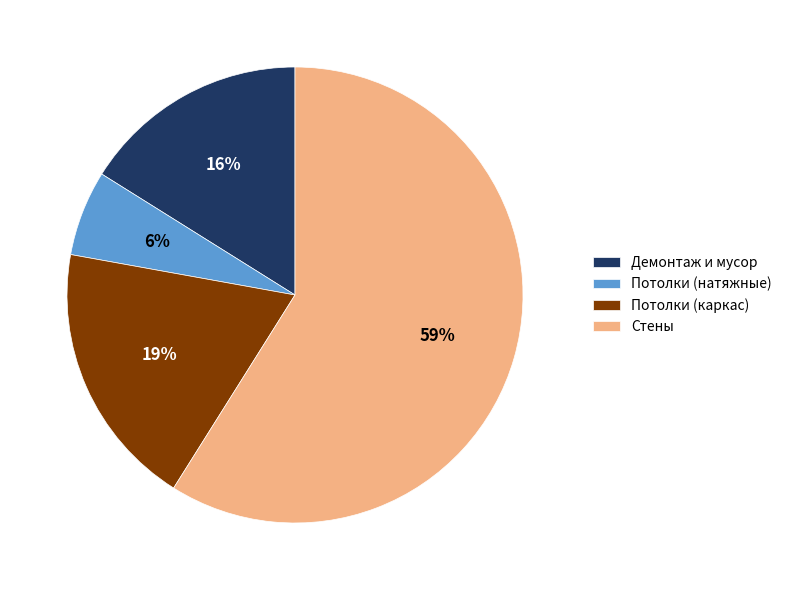

Which has a higher value, Демонтаж и мусор or Потолки (натяжные)?

Демонтаж и мусор